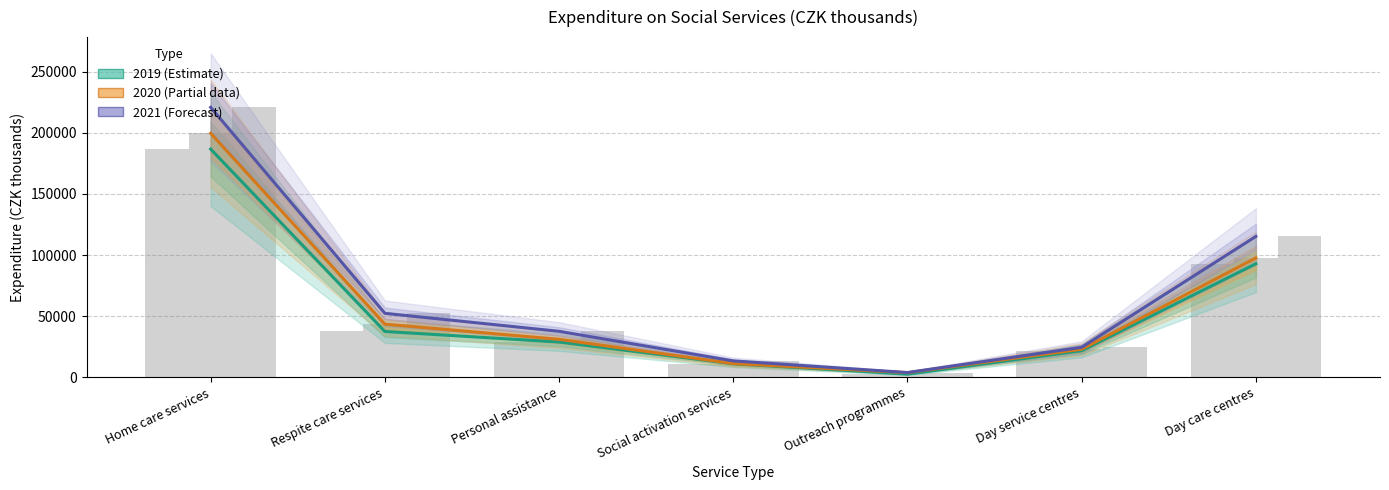

Does the chart contain stacked bars?

No